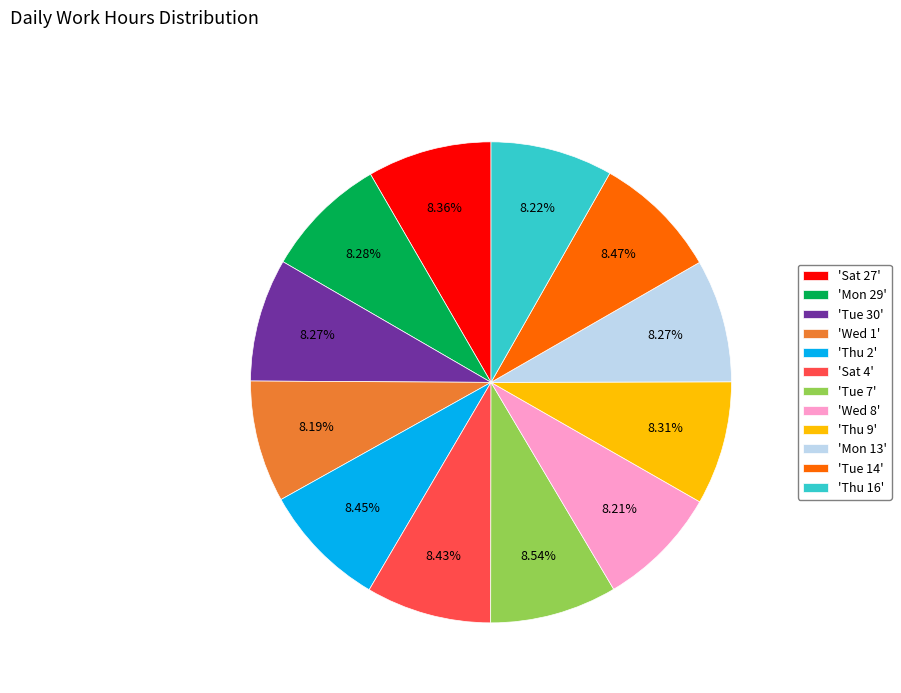

What is the ratio of the value at 'Thu 2' to the value at 'Mon 29'?

1.0